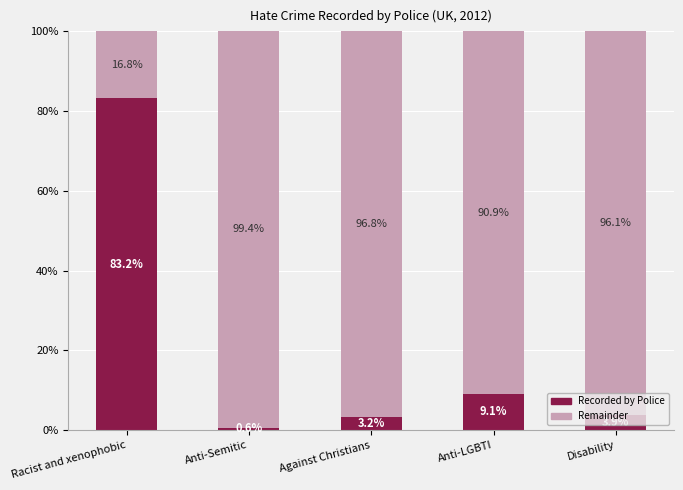

Which category has the lowest value in the Recorded by Police series?

Anti-Semitic